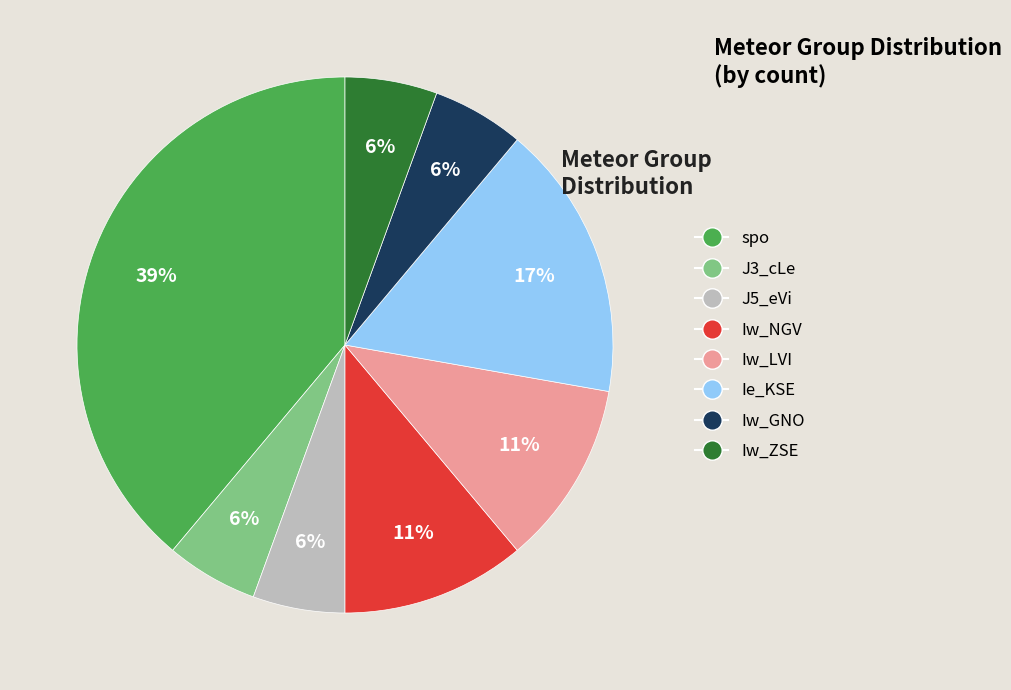

To the nearest percent, what percentage of the pie is Iw_LVI?

11%